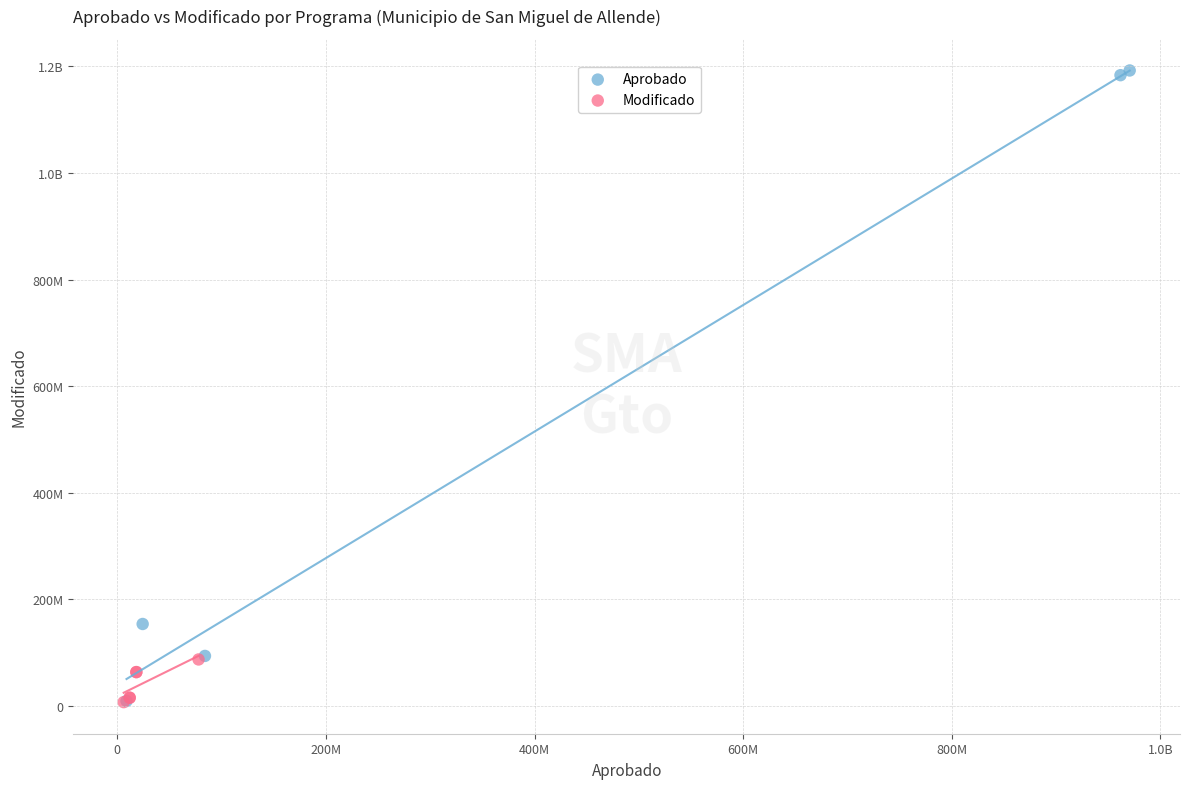

What are all the series names shown in the legend?

Aprobado, Modificado